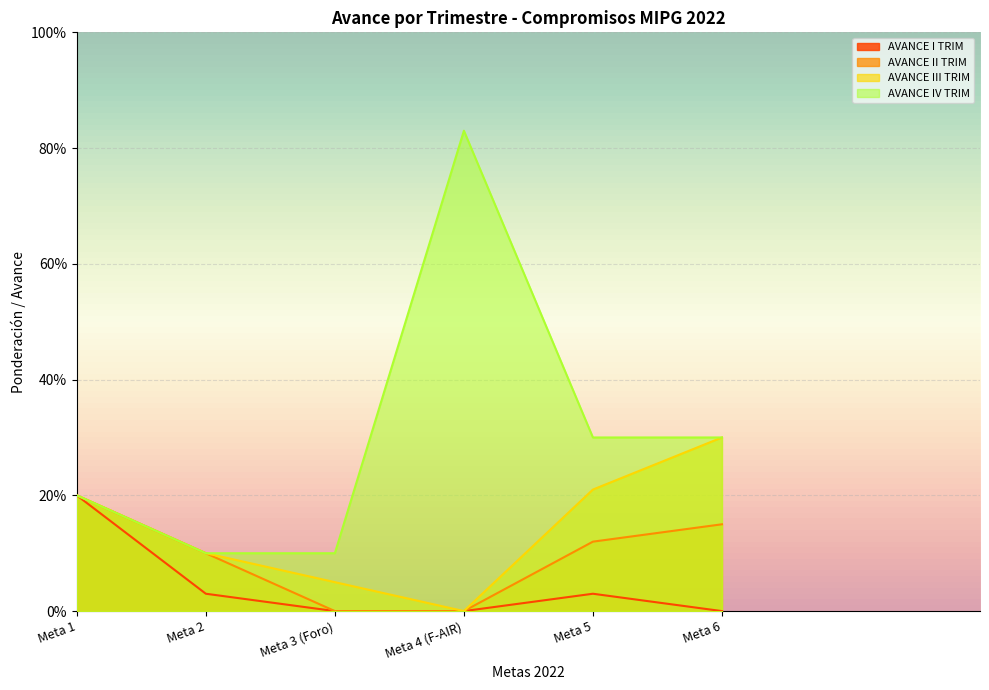

What are all the series names shown in the legend?

AVANCE I TRIM, AVANCE II TRIM, AVANCE III TRIM, AVANCE IV TRIM